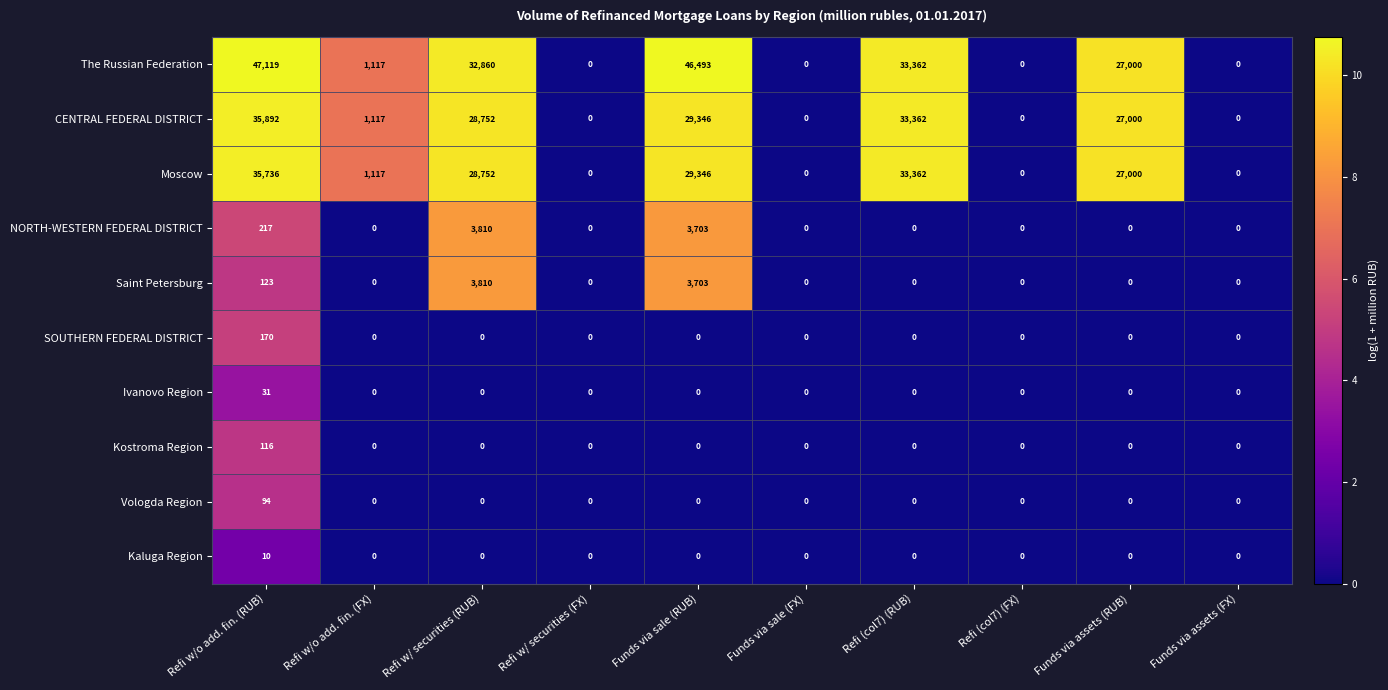

At which label is Saint Petersburg closest to 1905?

Refi w/o add. fin. (RUB)